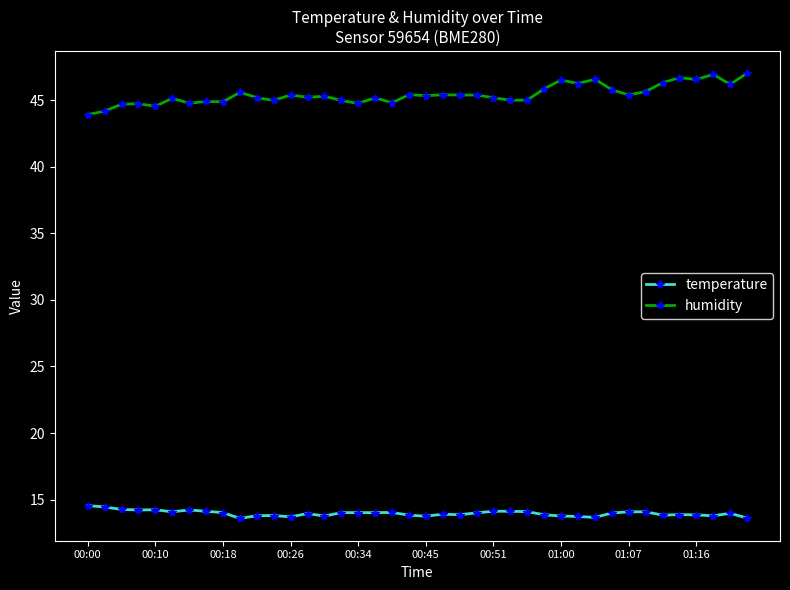

Is this an area chart (filled region under the line)?

No